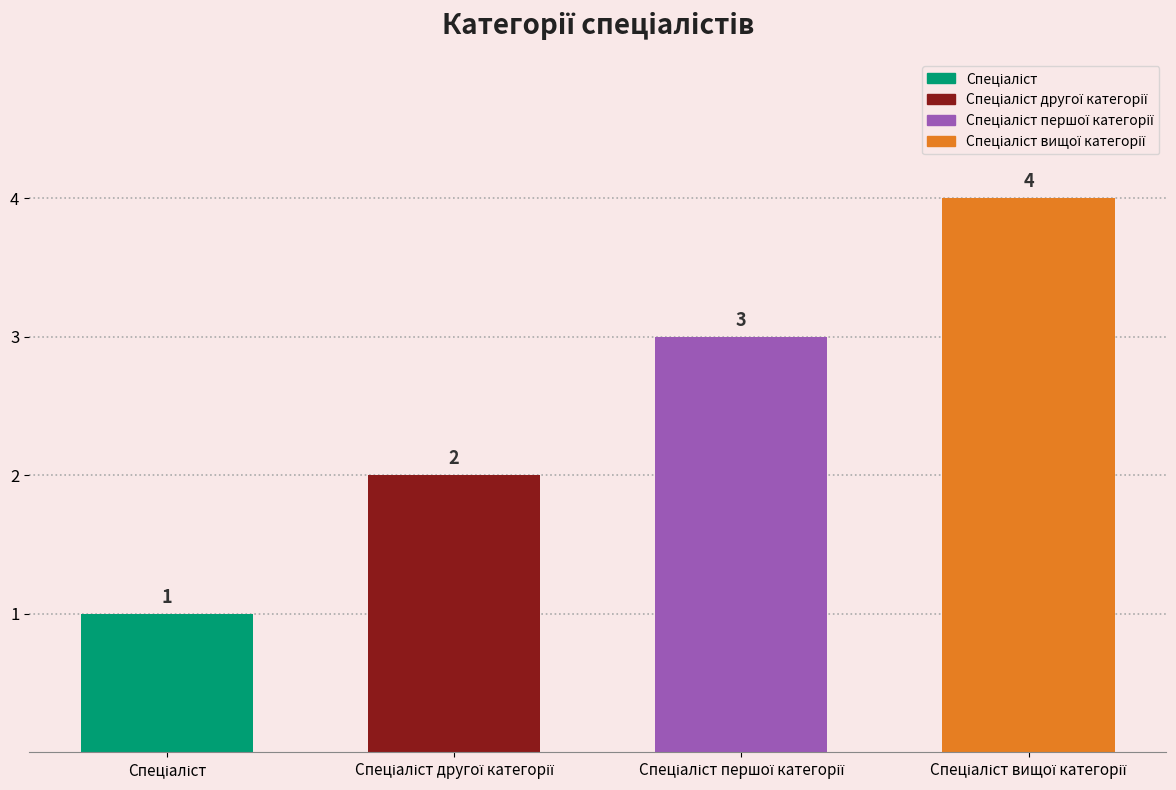

Between Спеціаліст вищої категорії and Спеціаліст другої категорії, which is larger?

Спеціаліст вищої категорії